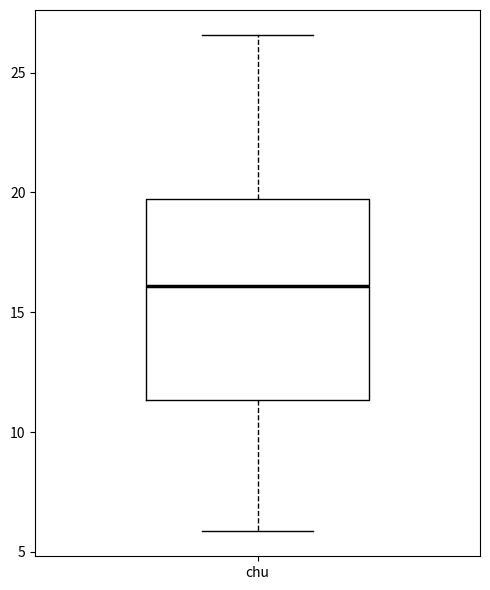

Transcribe this box plot: give where the median line is, the range the box spans, and where the two whiskers end, as read against the y-axis. The values are not printed on the chart, so give them approximately, as read against the axis.

median 16.0, box 11.5 to 19.5, whiskers 6.0 to 26.5